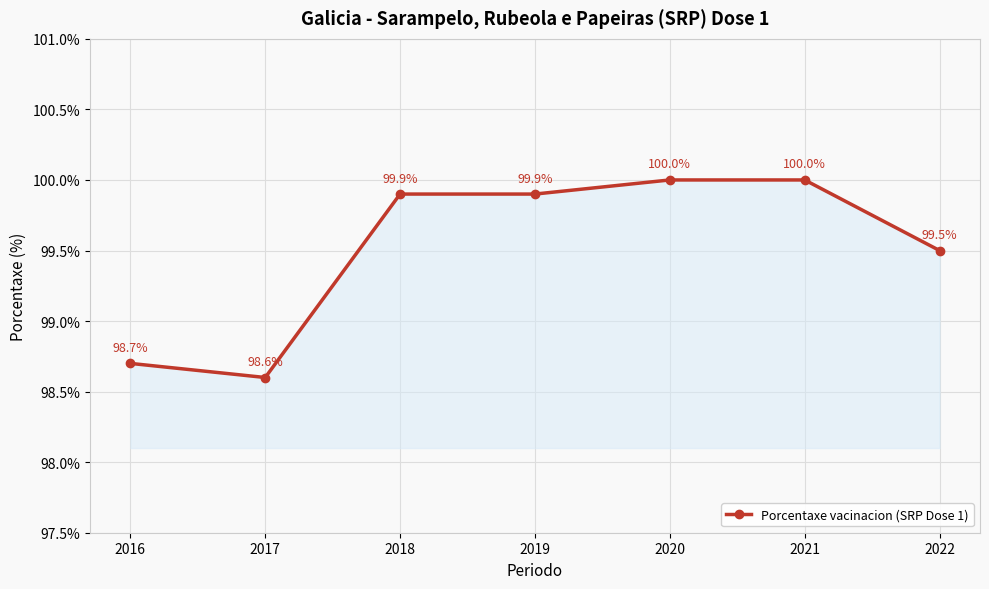

Reading left to right, list all the values displayed in this chart.

98.7	98.6	99.9	99.9	100.0	100.0	99.5